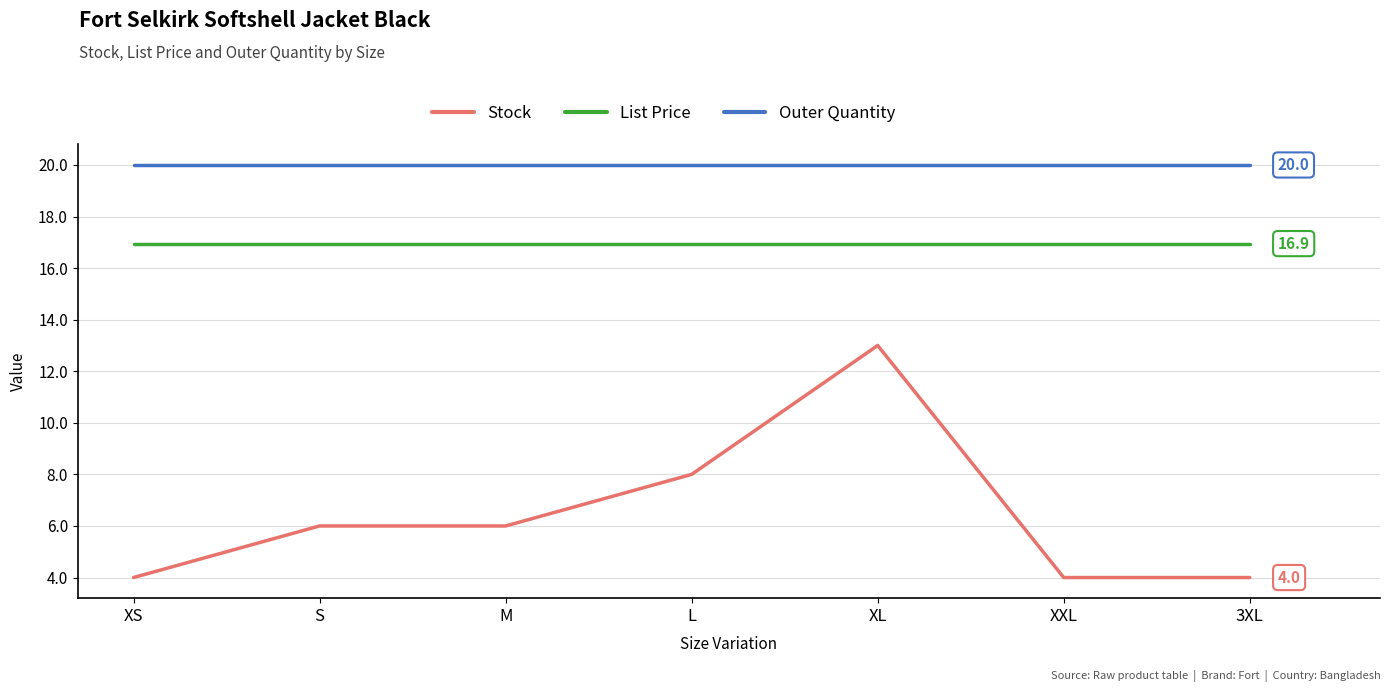

List the series in order of their overall mean, lowest first.

Stock, List Price, Outer Quantity